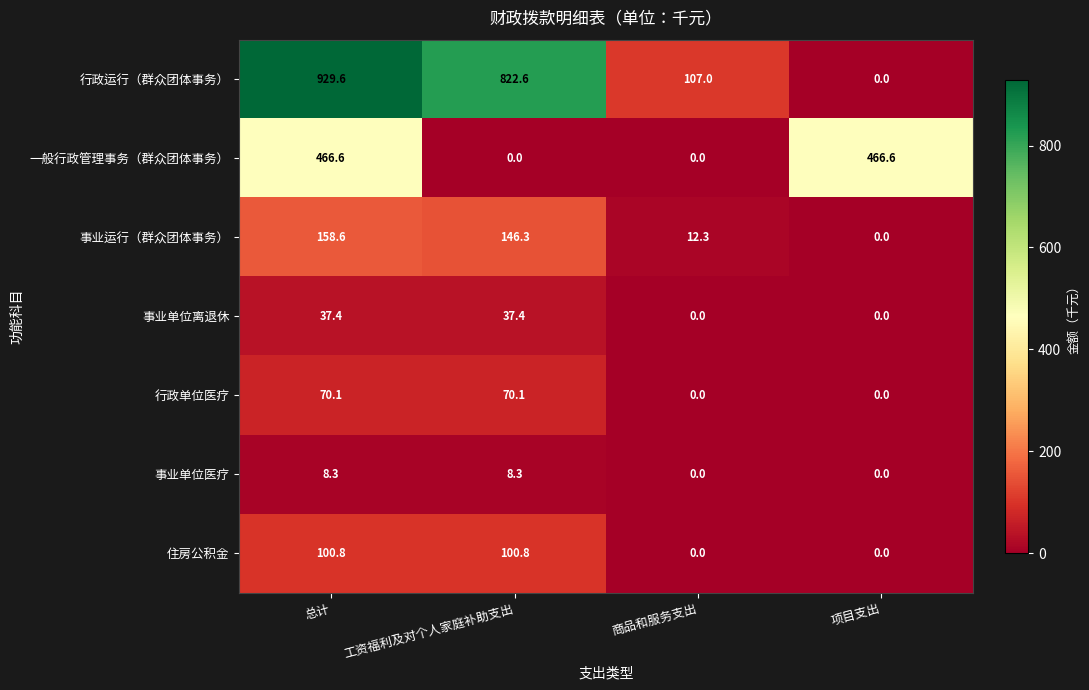

At which category is the sum across all series the highest?

总计